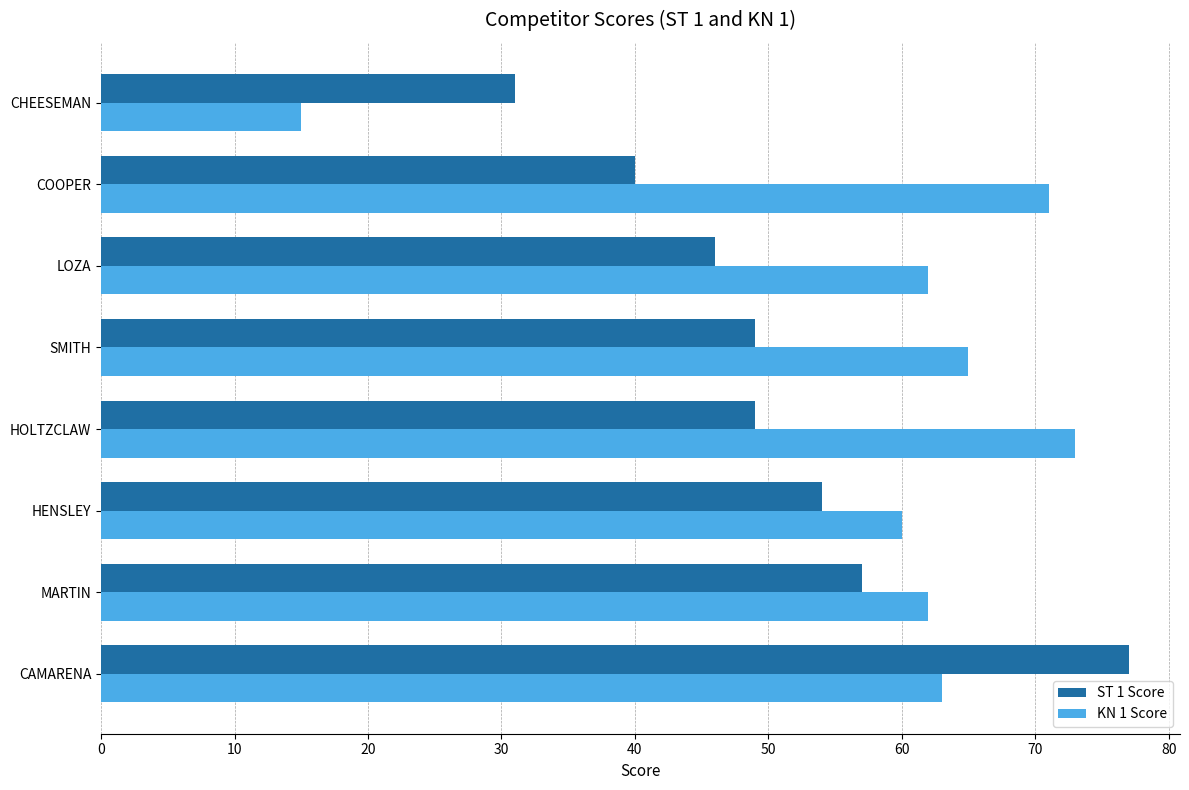

Which series has the largest total across all categories?

KN 1 Score